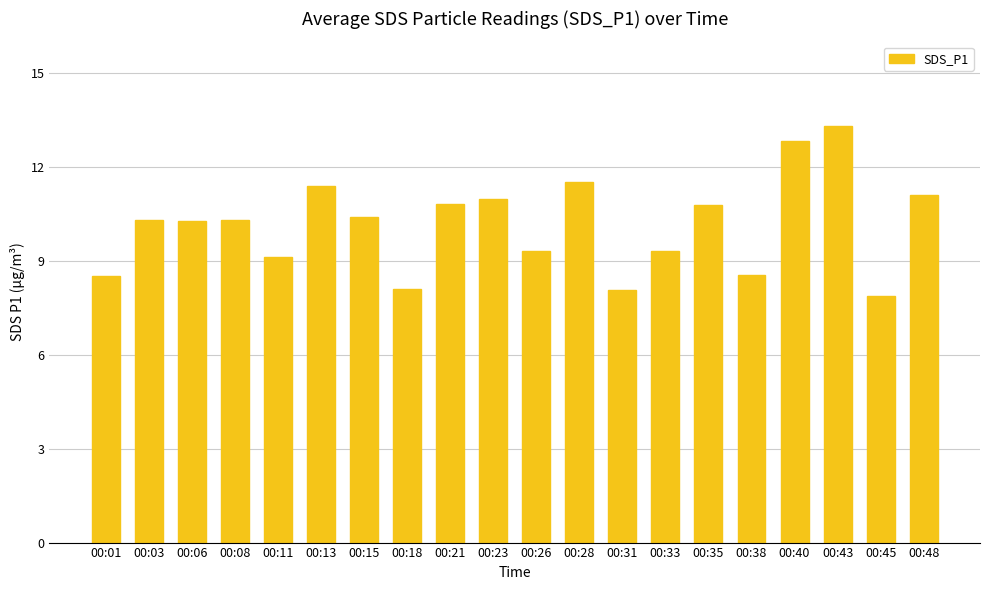

The chart shows a value of 13.3 at 00:45. True or false?

False